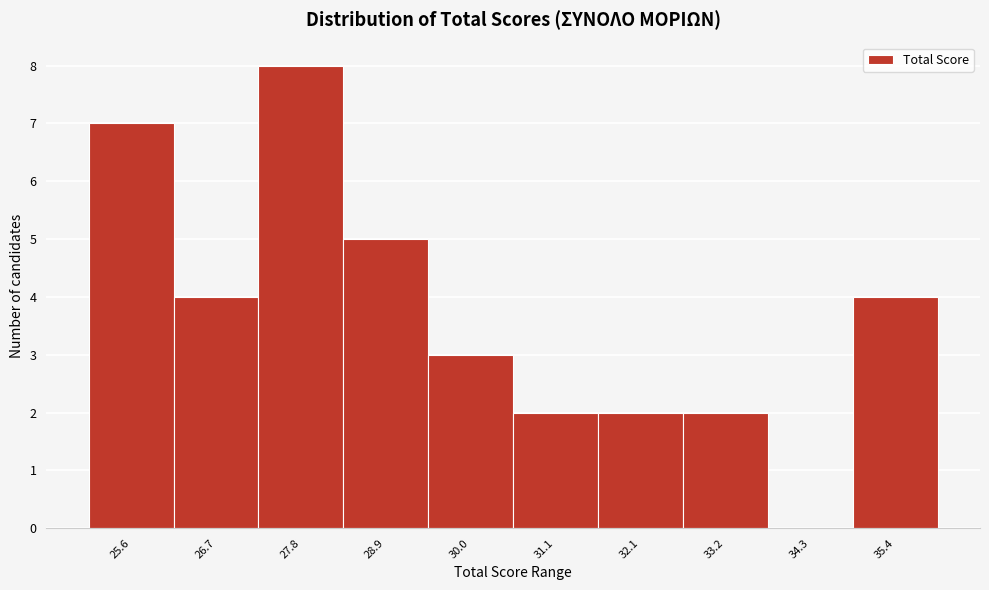

Reading right to left, list all the values displayed in this chart.

35.4=4	34.3=0	33.2=2	32.1=2	31.1=2	30.0=3	28.9=5	27.8=8	26.7=4	25.6=7